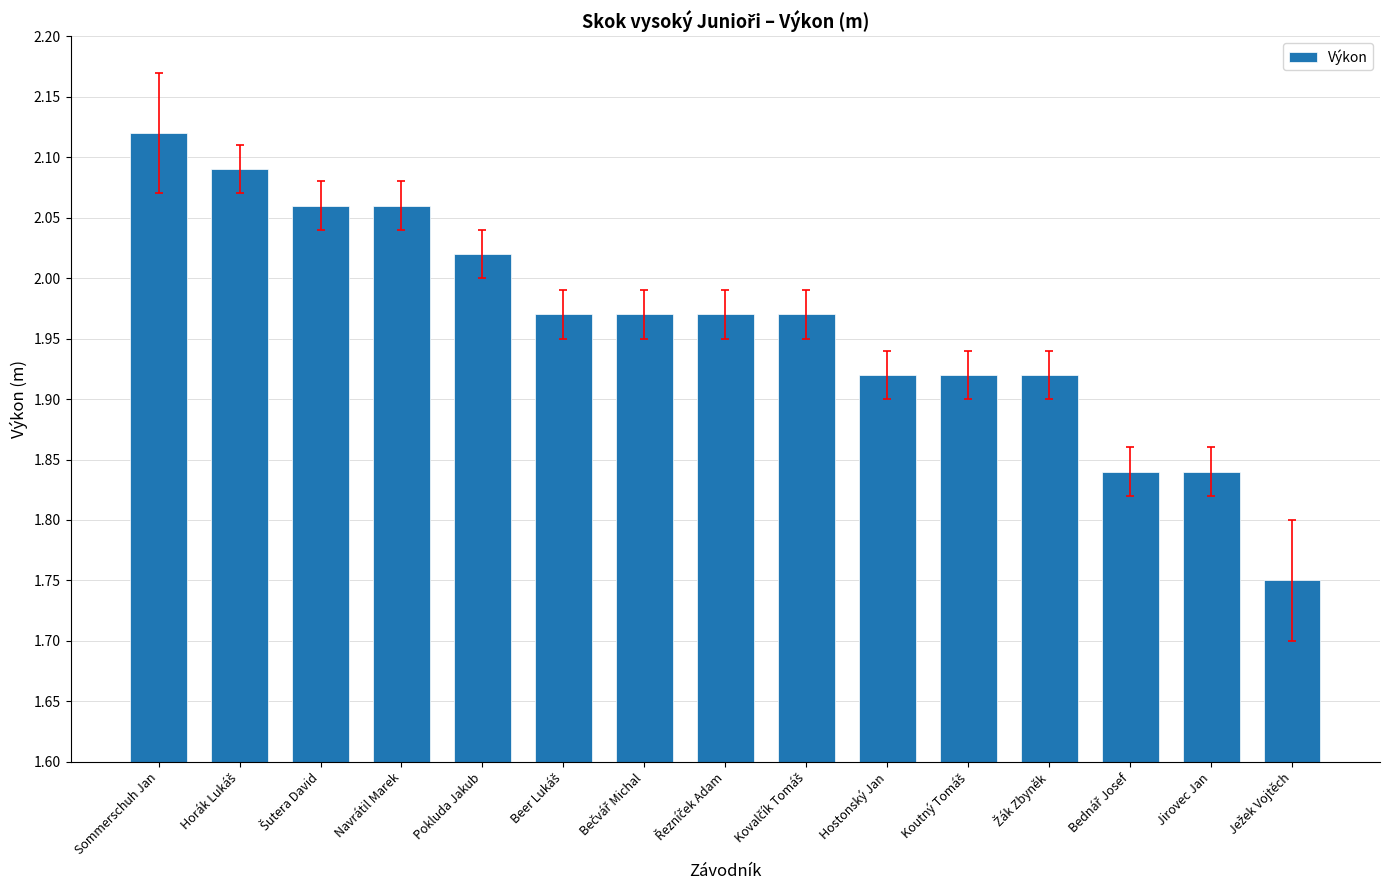

Approximately how many times larger is the value at Jirovec Jan compared to Navrátil Marek?

0.9